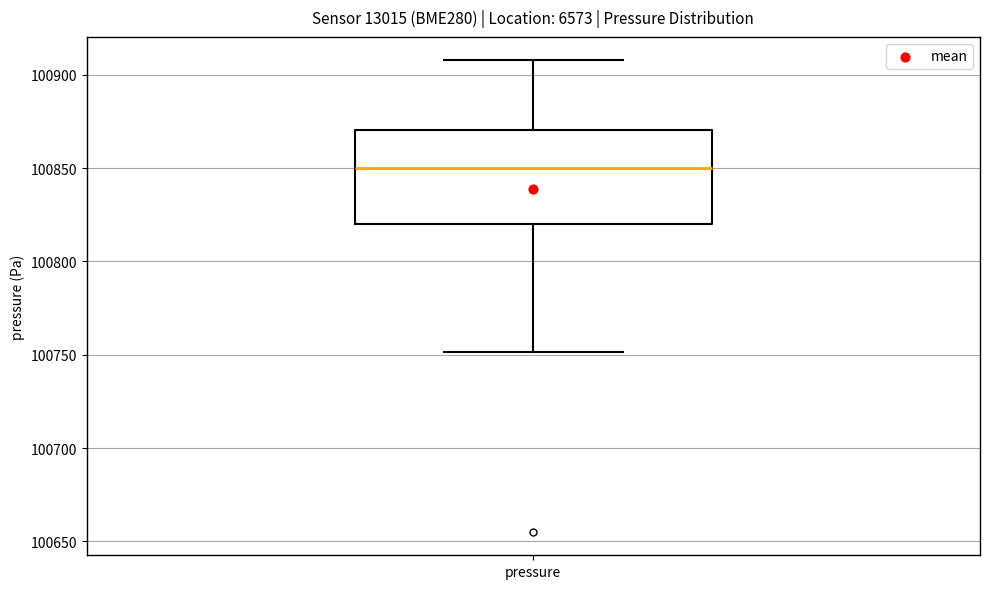

Transcribe this box plot: give where the median line is, the range the box spans, and where the two whiskers end, as read against the y-axis. The values are not printed on the chart, so give them approximately, as read against the axis.

median 100850, box 100820 to 100870, whiskers 100750 to 100910